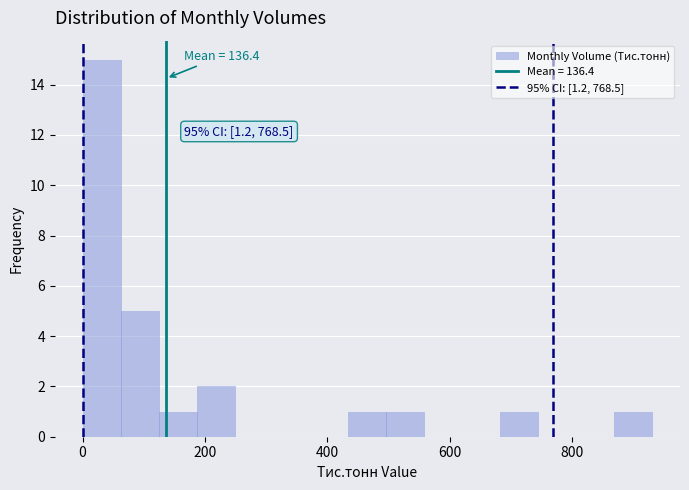

Around what value on the x-axis is the tallest bar? Give the approximate position of its centre, as read against the axis.

40